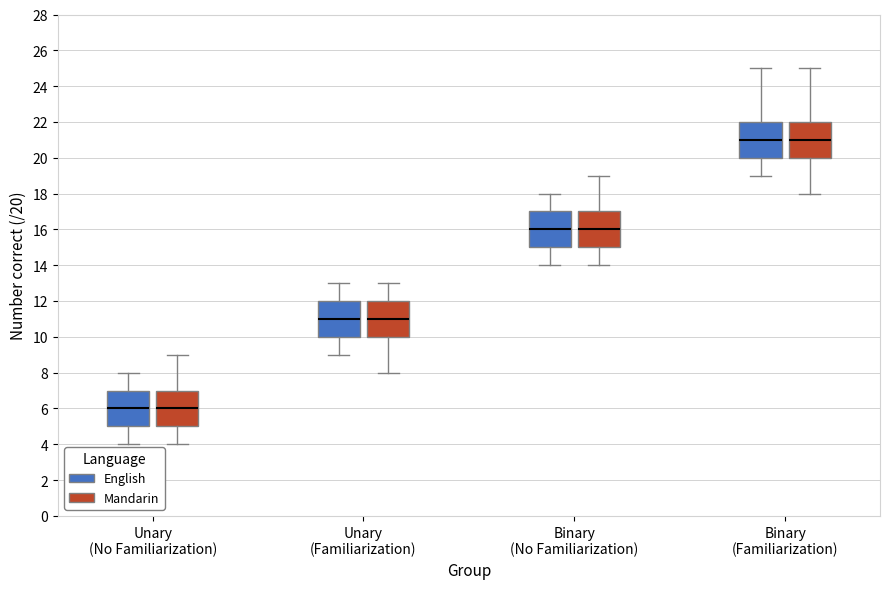

Reading left to right, transcribe this box plot: for each box, give where its median line is, the range the box spans, and where its two whiskers end, as read against the y-axis. The values are not printed on the chart, so give them approximately, as read against the axis.

Unary (No Familiarization) (English): median 6, box 5 to 7, whiskers 4 to 8
Unary (No Familiarization) (Mandarin): median 6, box 5 to 7, whiskers 4 to 9
Unary (Familiarization) (English): median 11, box 10 to 12, whiskers 9 to 13
Unary (Familiarization) (Mandarin): median 11, box 10 to 12, whiskers 8 to 13
Binary (No Familiarization) (English): median 16, box 15 to 17, whiskers 14 to 18
Binary (No Familiarization) (Mandarin): median 16, box 15 to 17, whiskers 14 to 19
Binary (Familiarization) (English): median 21, box 20 to 22, whiskers 19 to 25
Binary (Familiarization) (Mandarin): median 21, box 20 to 22, whiskers 18 to 25